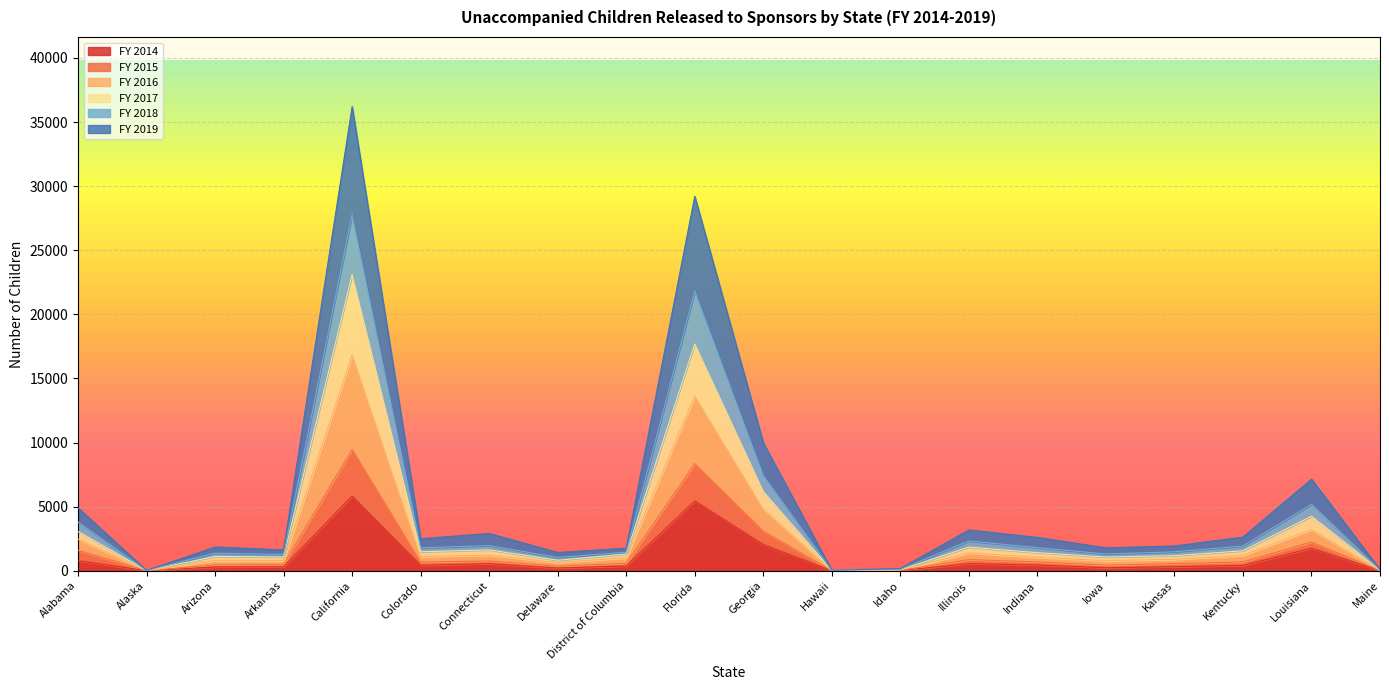

How many series are shown in this chart?

6